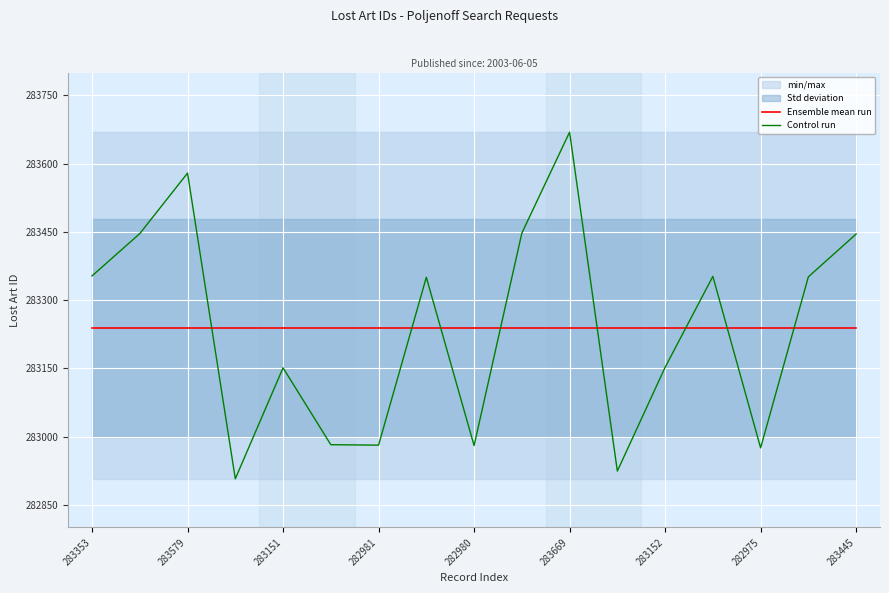

Which series ends up on top after the final intersection of Control run and Ensemble mean run?

Control run